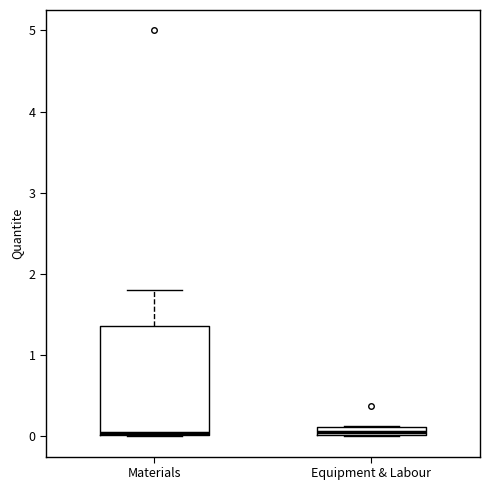

Where is the lower edge of the box for Equipment & Labour on the y-axis? The values are not printed on the chart, so give them approximately, as read against the axis.

0.0